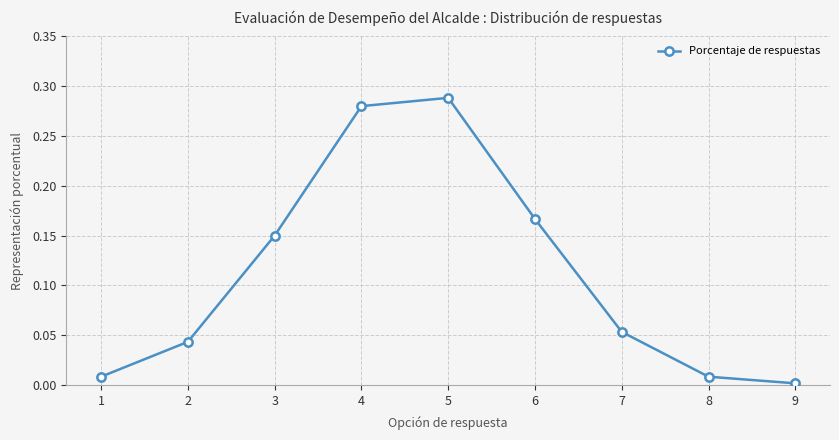

What is the change in value from 2 to 3?

+0.1